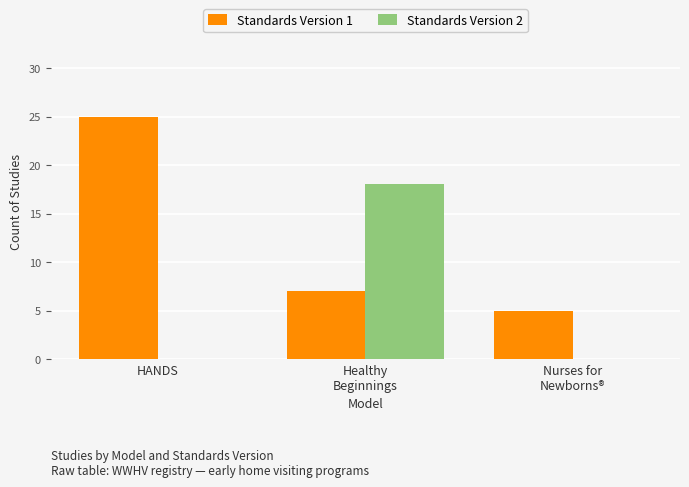

The Standards Version 2 series shows 11 at HANDS. True or false?

False